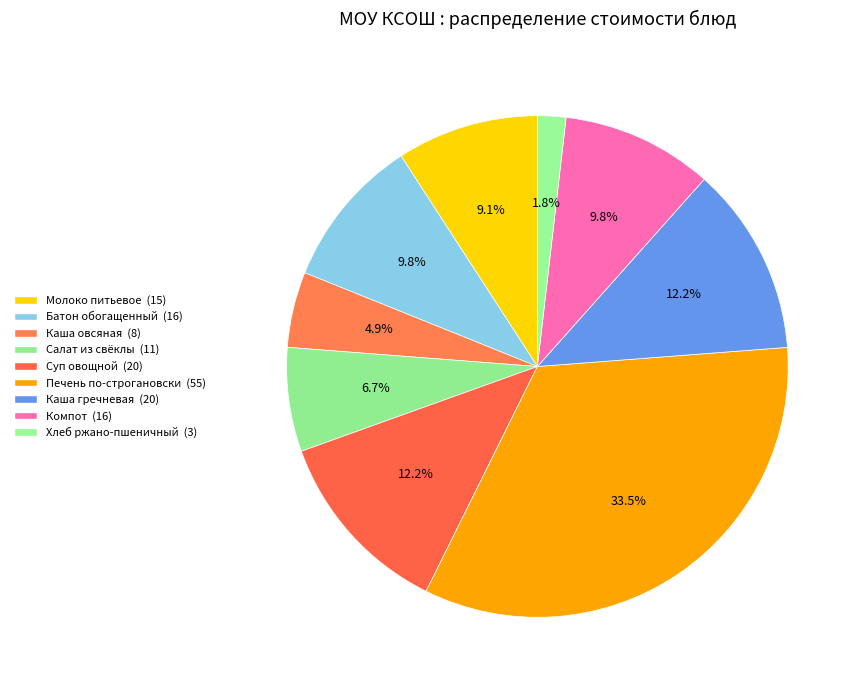

Is it true that Батон обогащенный is 22% of the pie?

False